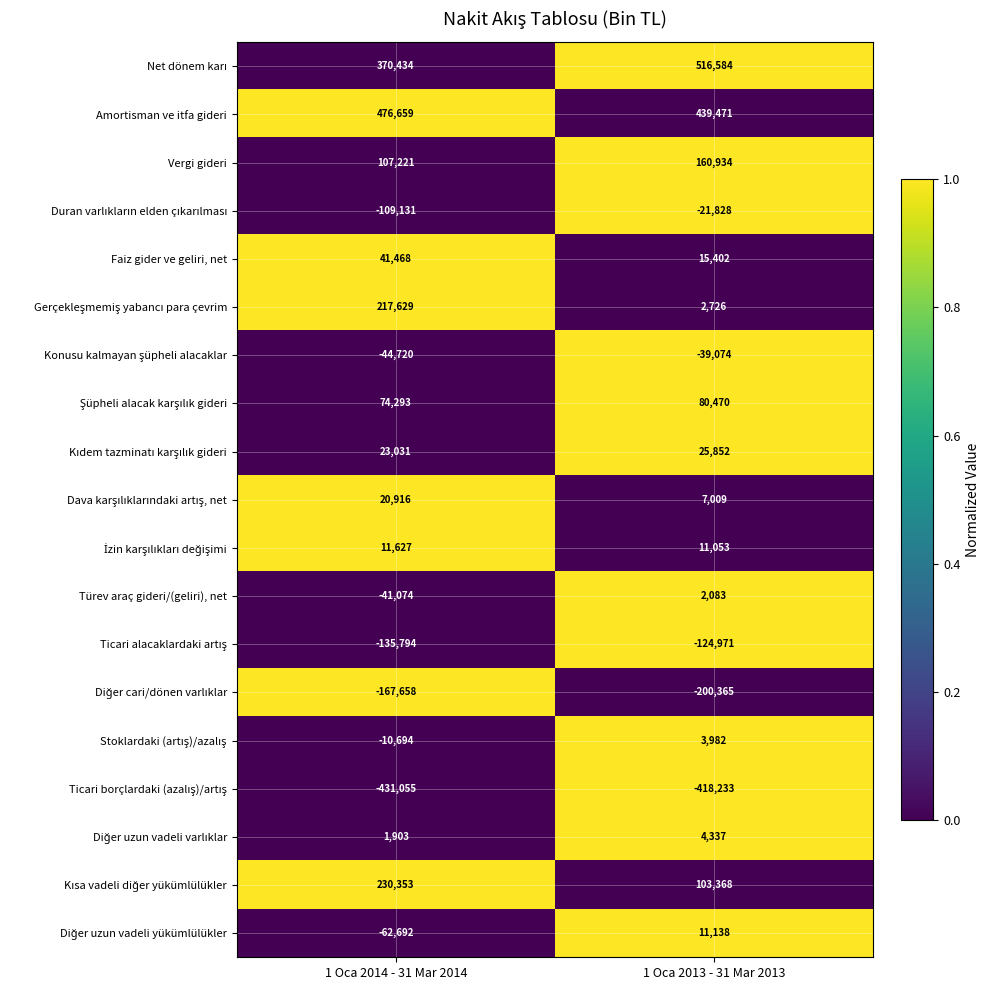

What is the difference between the maximum and minimum values in the Amortisman ve itfa gideri series?

37188